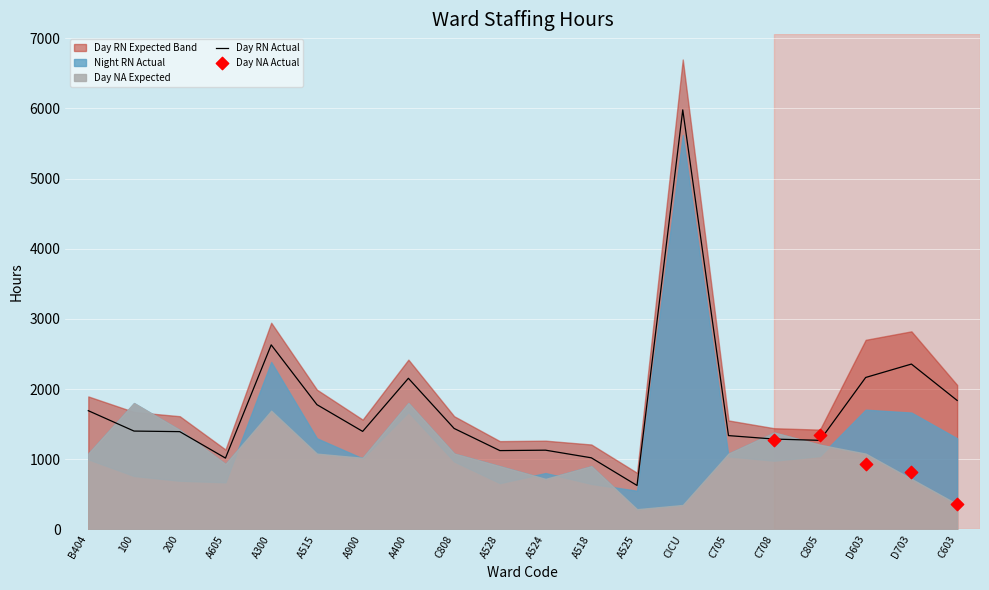

At how many categories does at least one series exceed 2115?

5